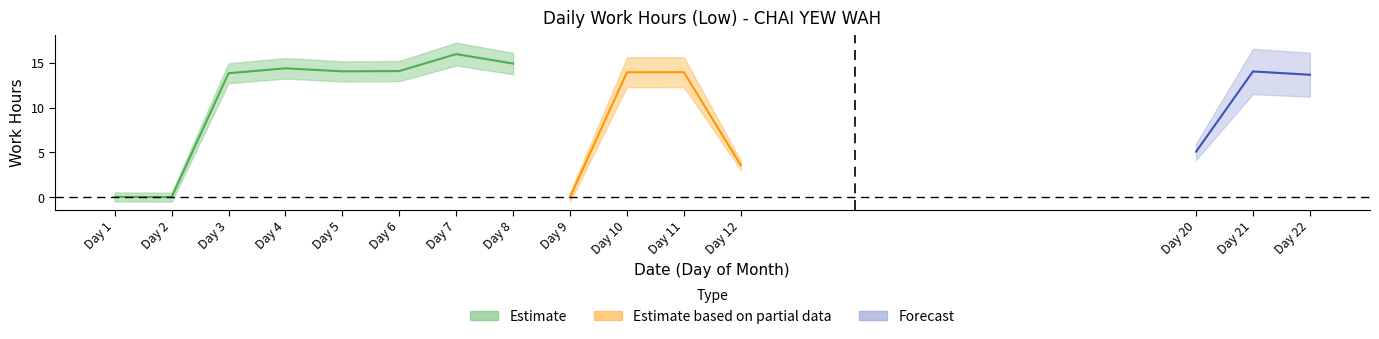

What is the ratio of the value at 10 to the value at 22?

1.0